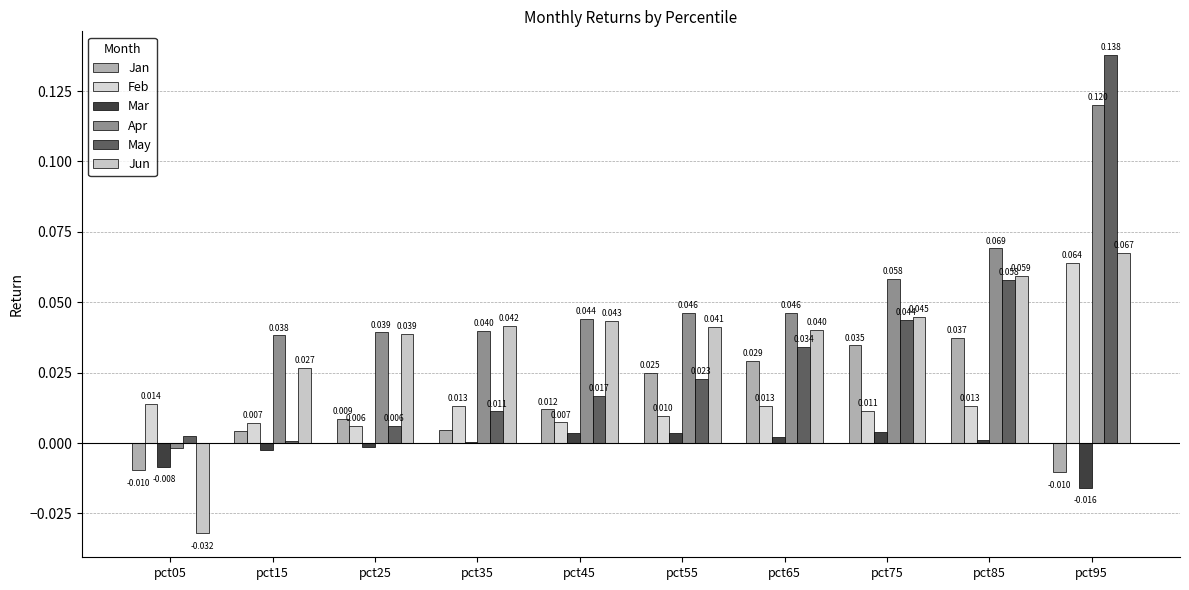

At pct95, list the series in order from largest to smallest.

May, Apr, Jun, Feb, Jan, Mar